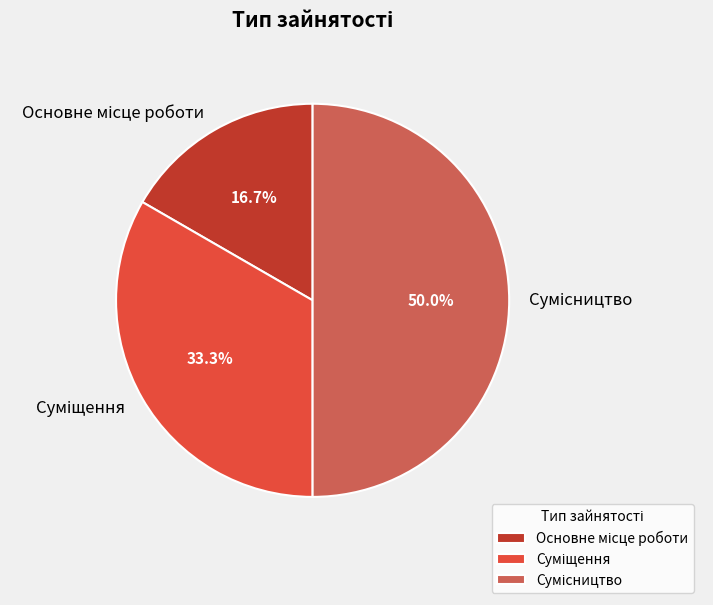

Does Основне місце роботи account for over 50% of the chart?

No